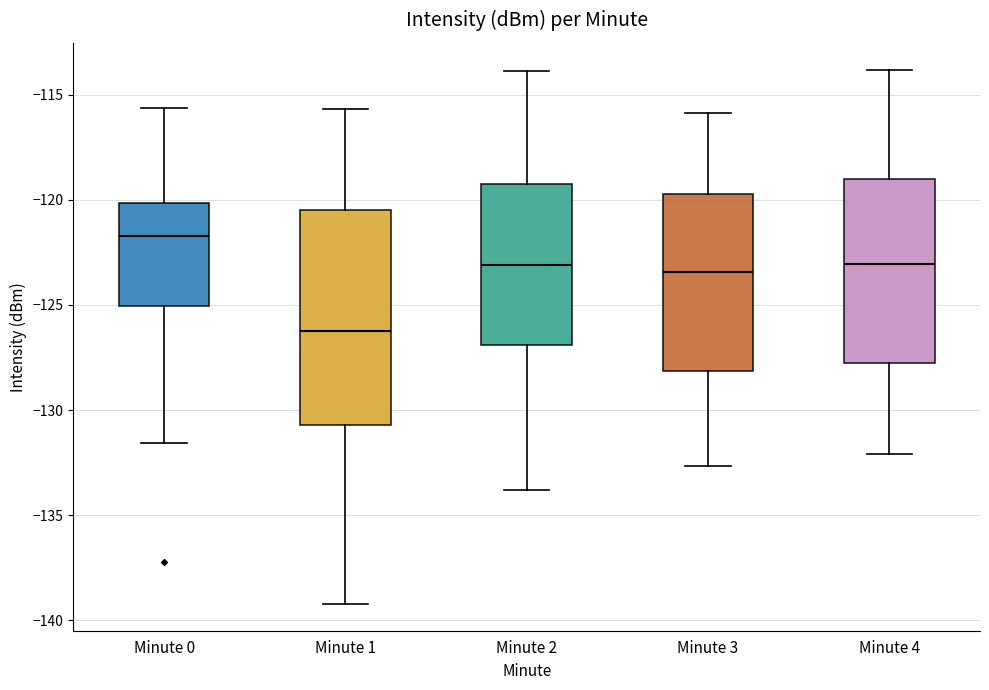

Where is the upper edge of the box for Minute 3 on the y-axis? The values are not printed on the chart, so give them approximately, as read against the axis.

-119.5